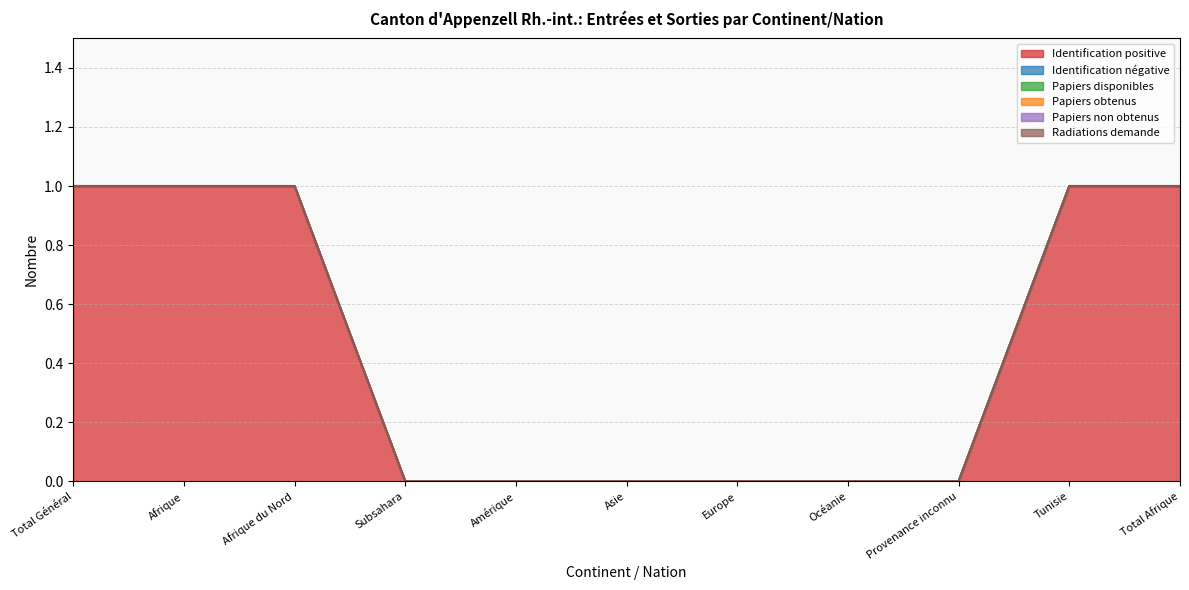

Reading right to left, list all the values displayed in this chart.

Identification positive: Total Afrique=1	Tunisie=1	Provenance inconnu=0	Océanie=0	Europe=0	Asie=0	Amérique=0	Subsahara=0	Afrique du Nord=1	Afrique=1	Total Général=1
Identification négative: Total Afrique=0	Tunisie=0	Provenance inconnu=0	Océanie=0	Europe=0	Asie=0	Amérique=0	Subsahara=0	Afrique du Nord=0	Afrique=0	Total Général=0
Papiers disponibles: Total Afrique=0	Tunisie=0	Provenance inconnu=0	Océanie=0	Europe=0	Asie=0	Amérique=0	Subsahara=0	Afrique du Nord=0	Afrique=0	Total Général=0
Papiers obtenus: Total Afrique=0	Tunisie=0	Provenance inconnu=0	Océanie=0	Europe=0	Asie=0	Amérique=0	Subsahara=0	Afrique du Nord=0	Afrique=0	Total Général=0
Papiers non obtenus: Total Afrique=0	Tunisie=0	Provenance inconnu=0	Océanie=0	Europe=0	Asie=0	Amérique=0	Subsahara=0	Afrique du Nord=0	Afrique=0	Total Général=0
Radiations demande: Total Afrique=0	Tunisie=0	Provenance inconnu=0	Océanie=0	Europe=0	Asie=0	Amérique=0	Subsahara=0	Afrique du Nord=0	Afrique=0	Total Général=0